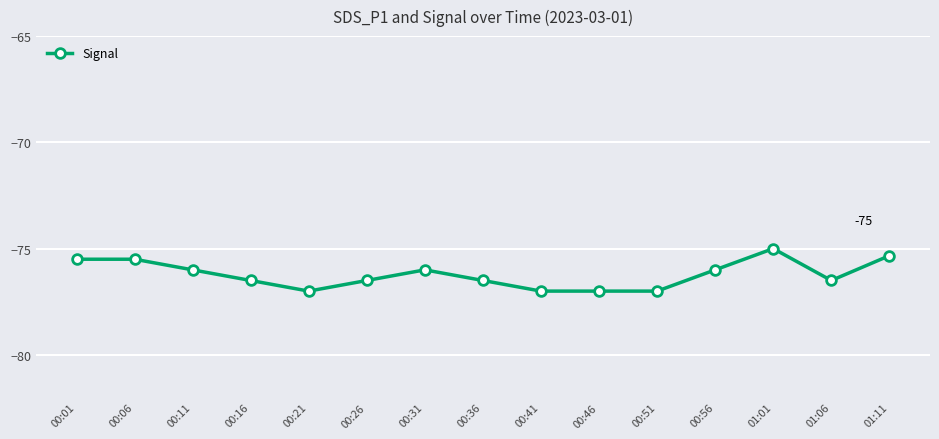

Read the value at 00:56.

-76.0